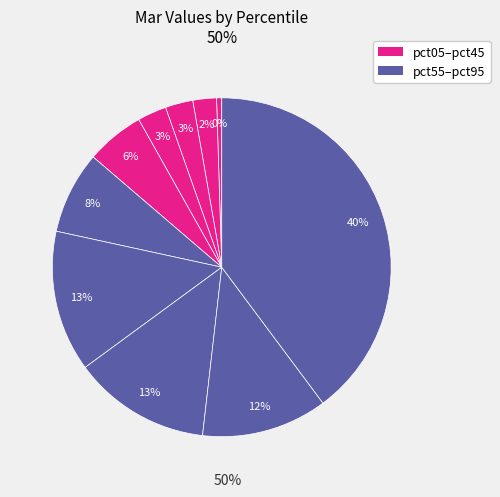

Which slice is the largest?

pct95